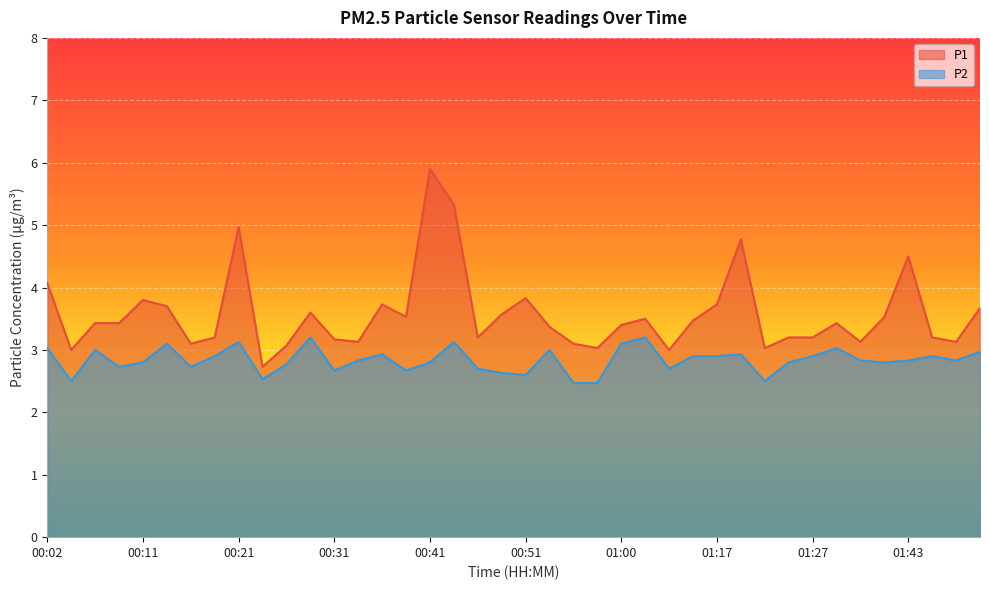

True or false: P2 and P1 cross at least once.

False